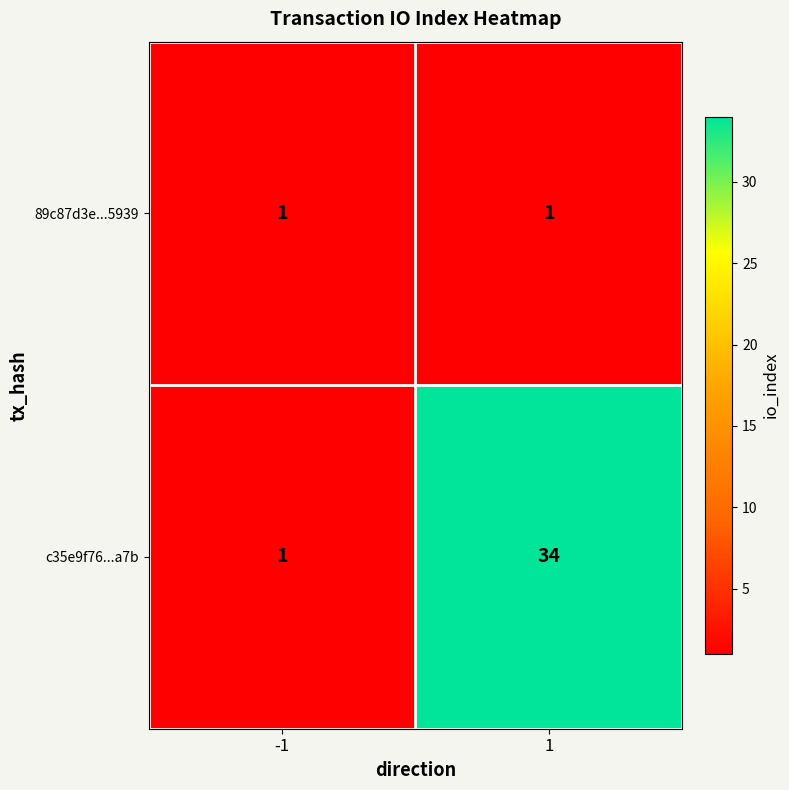

What is the greatest value displayed?

34